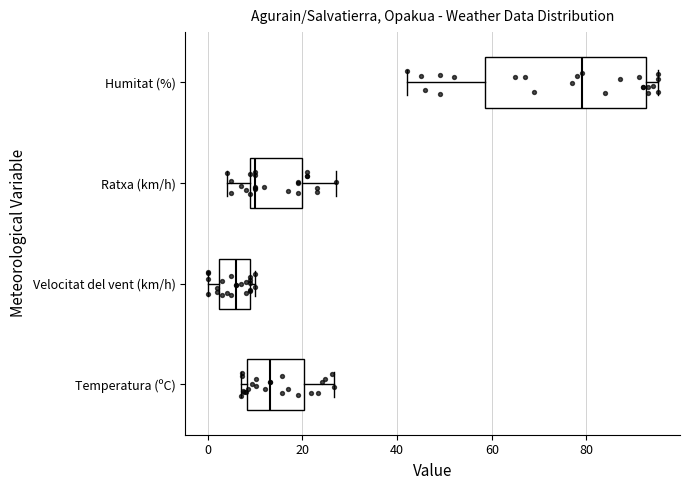

Where is the right edge of the box for Temperatura (ºC) on the x-axis? The values are not printed on the chart, so give them approximately, as read against the axis.

20